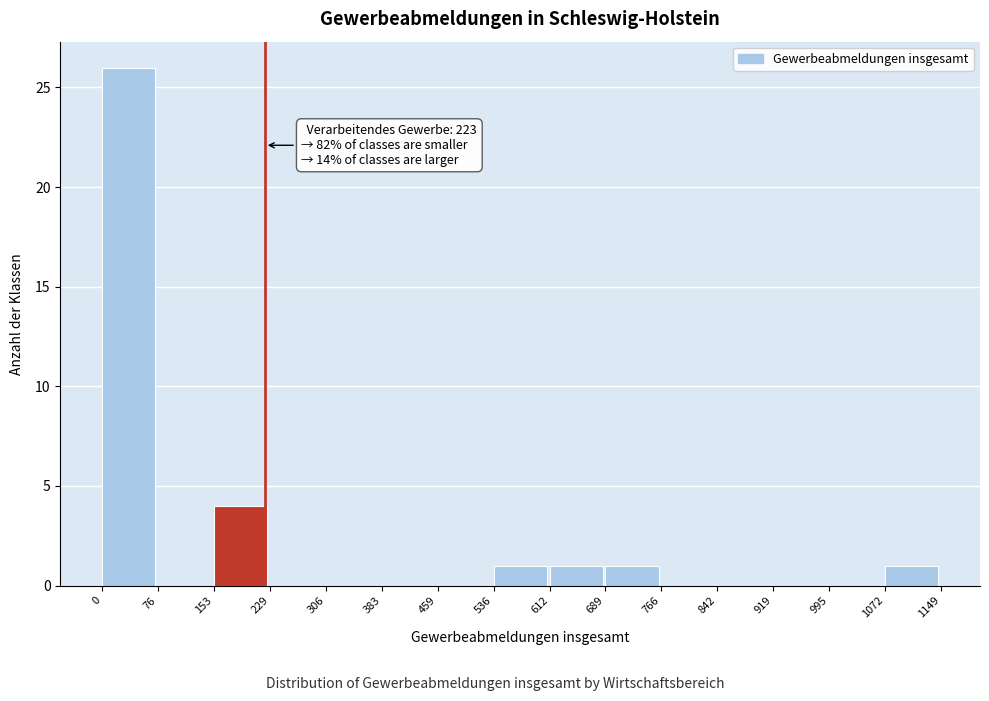

Over which range of the x-axis is the bar tallest?

0 to 76